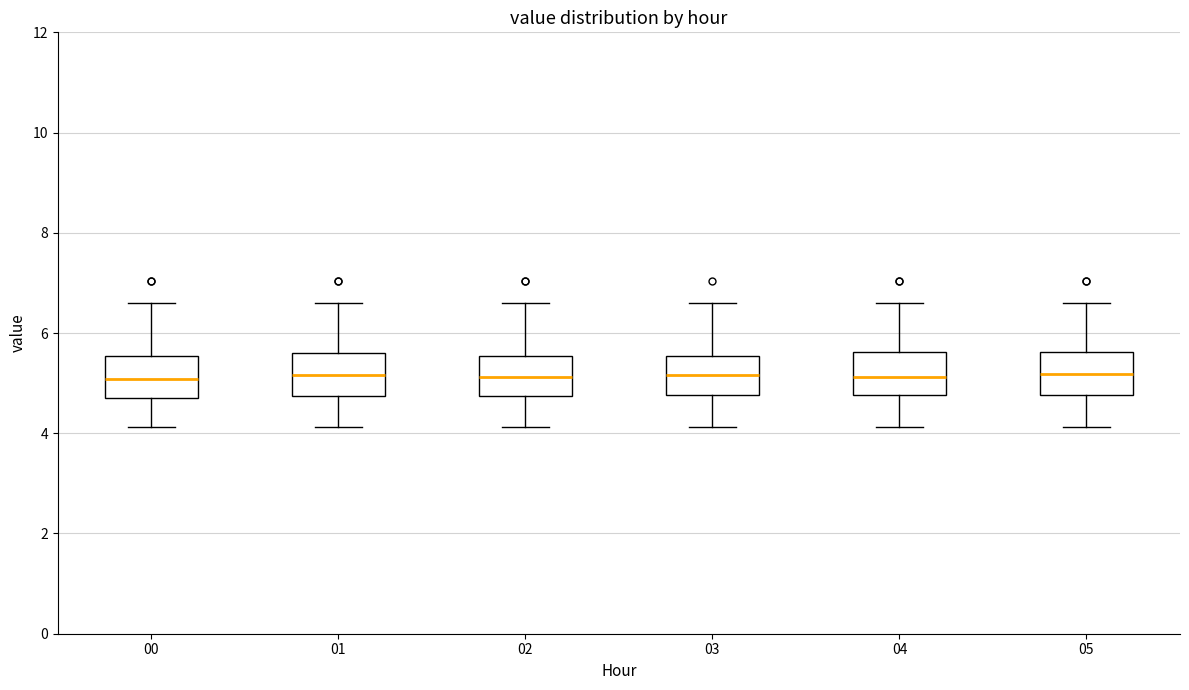

Where is the upper edge of the box at x = 04 on the y-axis? The values are not printed on the chart, so give them approximately, as read against the axis.

5.6